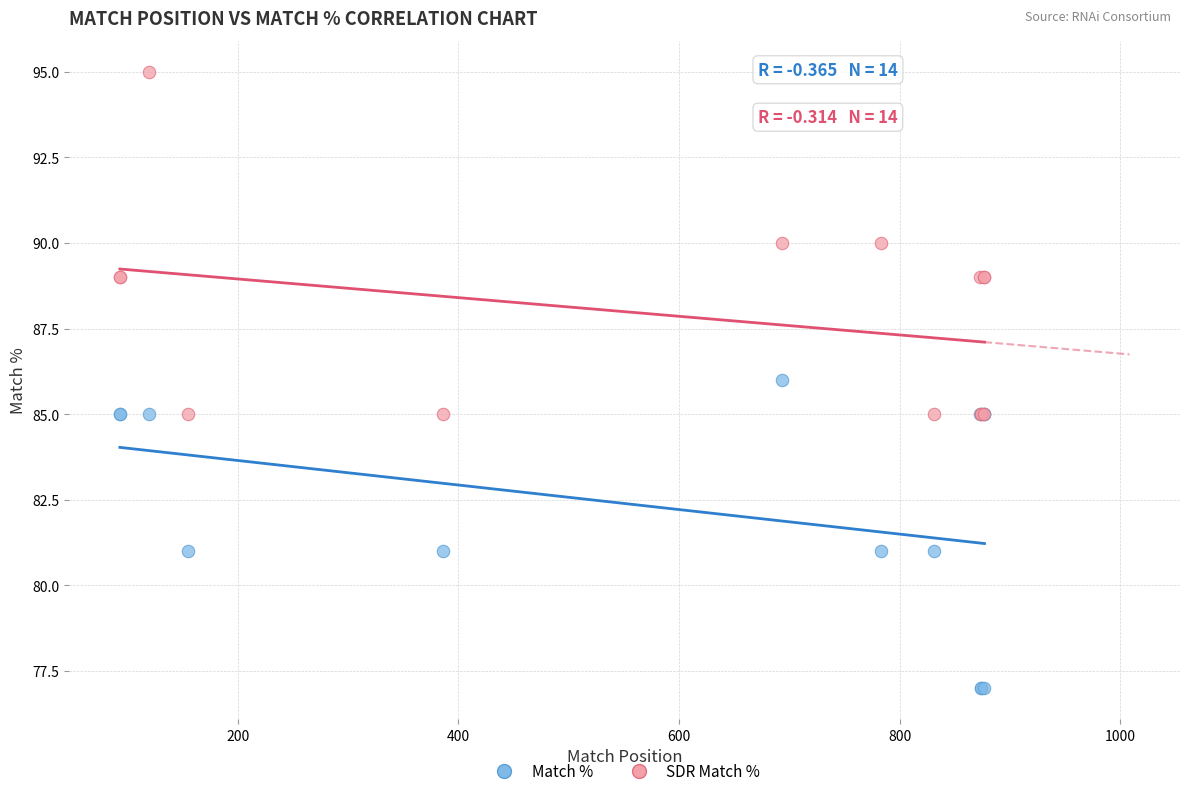

Which series has the widest spread of Y values?

SDR Match %